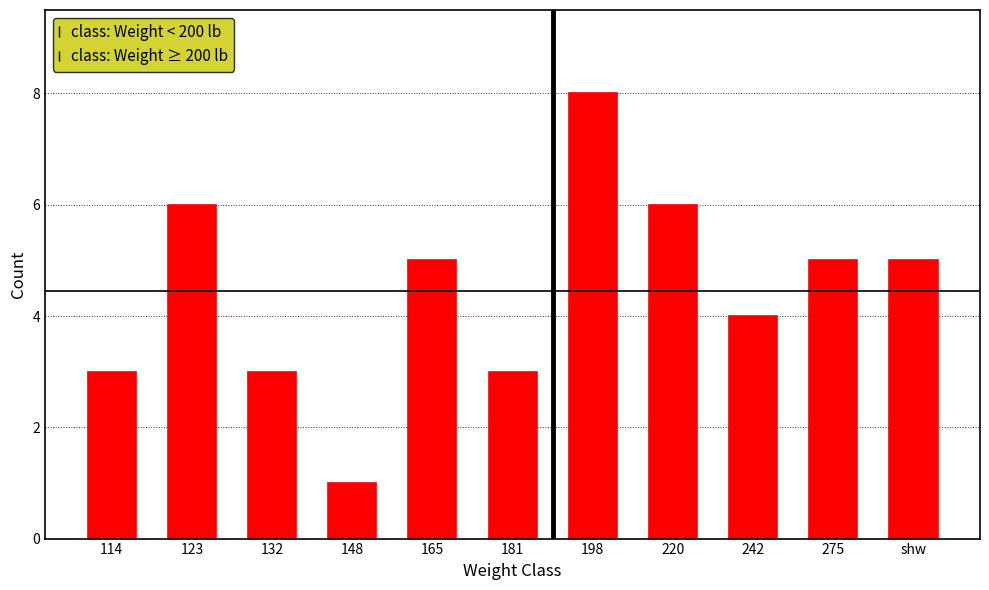

Reading left to right, what are all the values shown in this chart?

3	6	3	1	5	3	8	6	4	5	5